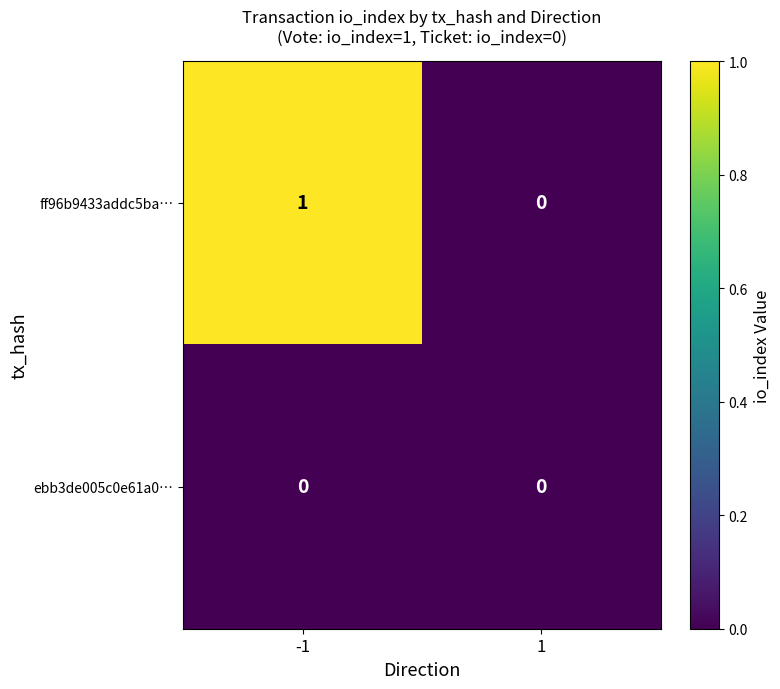

List the labels in order of ff96b9433addc5ba… value, smallest first.

1, -1